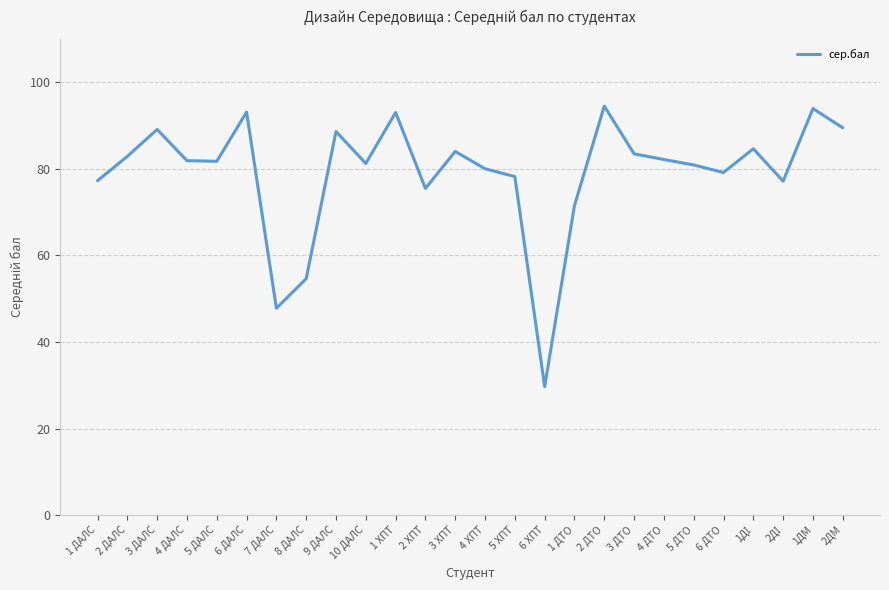

What is the change in value from 6 ДАЛС to 2 ХПТ?

-17.6